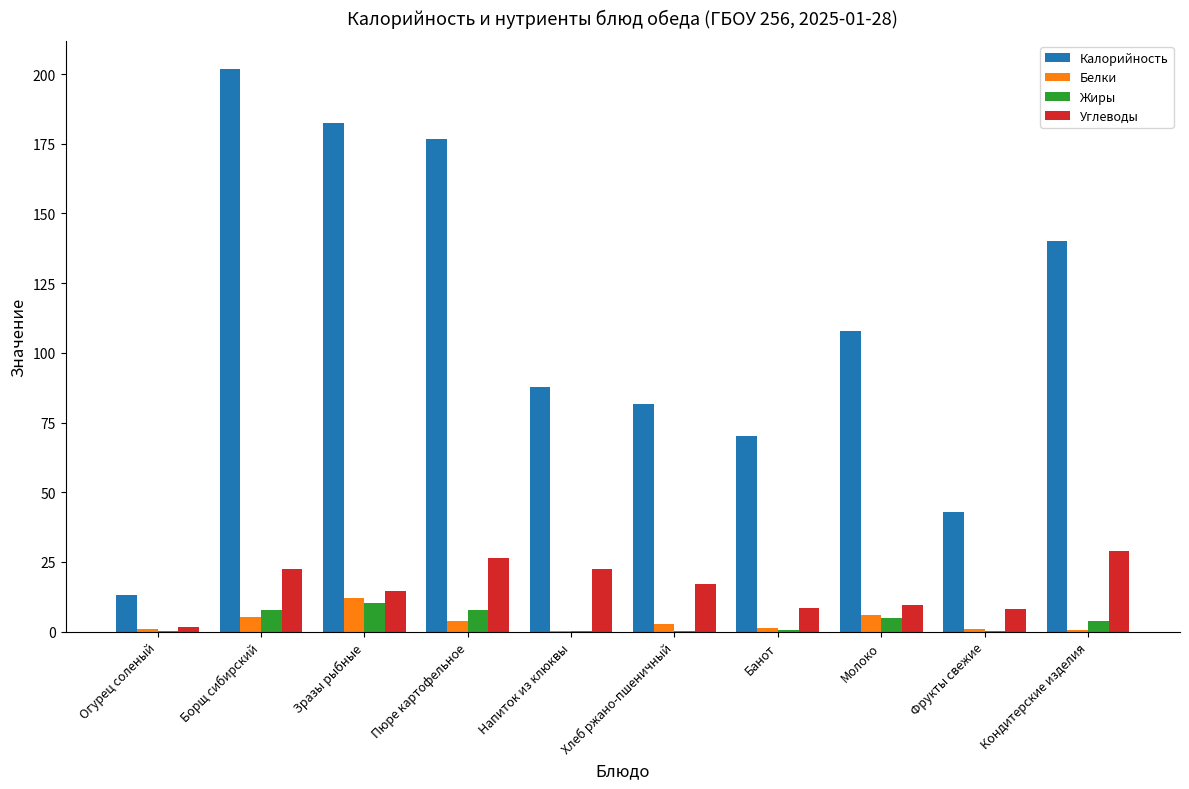

Is it true that Калорийность equals 22.3 at Фрукты свежие?

False